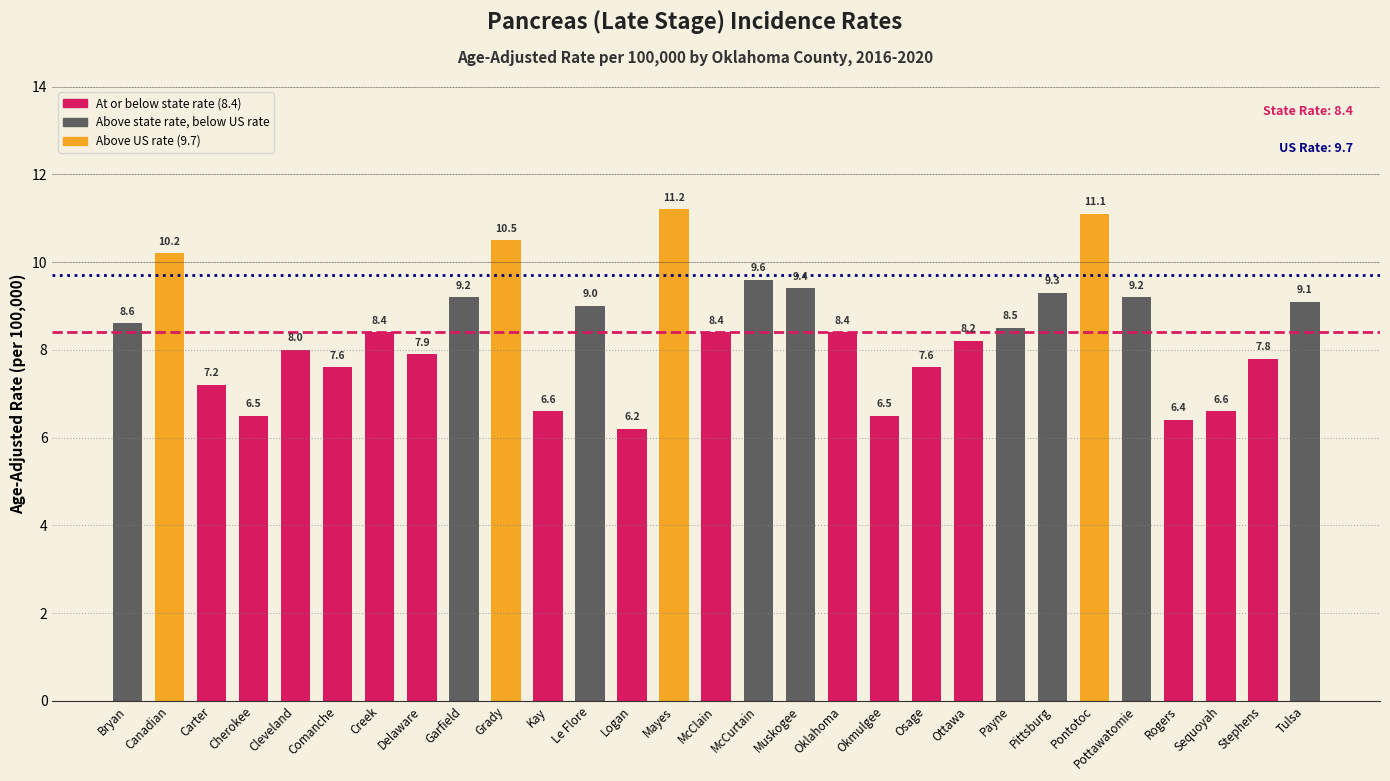

Reading left to right, extract all data points from this chart.

Bryan=8.6	Canadian=10.2	Carter=7.2	Cherokee=6.5	Cleveland=8.0	Comanche=7.6	Creek=8.4	Delaware=7.9	Garfield=9.2	Grady=10.5	Kay=6.6	Le Flore=9.0	Logan=6.2	Mayes=11.2	McClain=8.4	McCurtain=9.6	Muskogee=9.4	Oklahoma=8.4	Okmulgee=6.5	Osage=7.6	Ottawa=8.2	Payne=8.5	Pittsburg=9.3	Pontotoc=11.1	Pottawatomie=9.2	Rogers=6.4	Sequoyah=6.6	Stephens=7.8	Tulsa=9.1